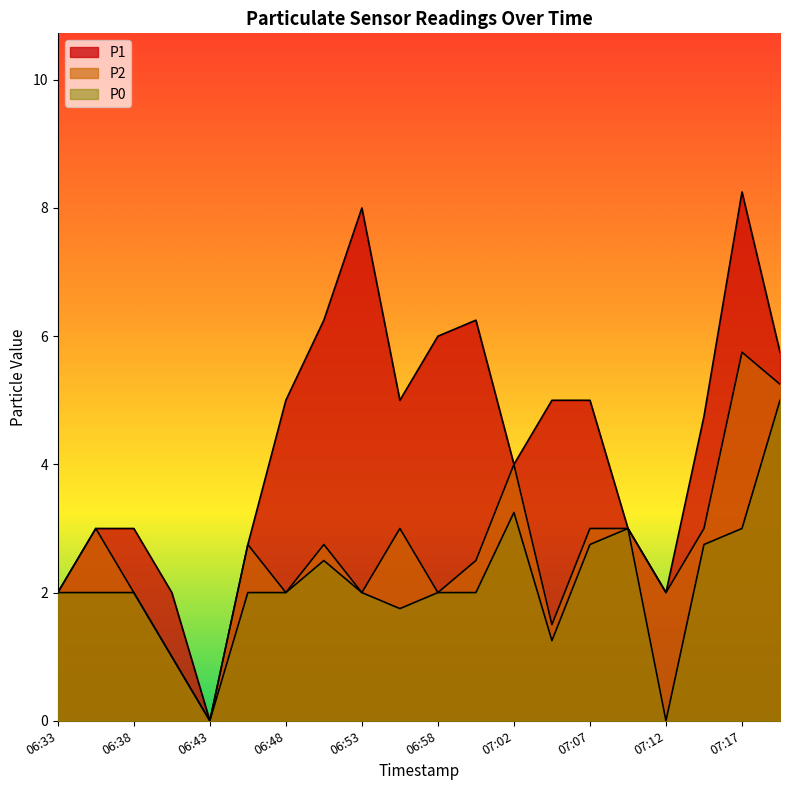

What is the greatest value displayed?

8.2